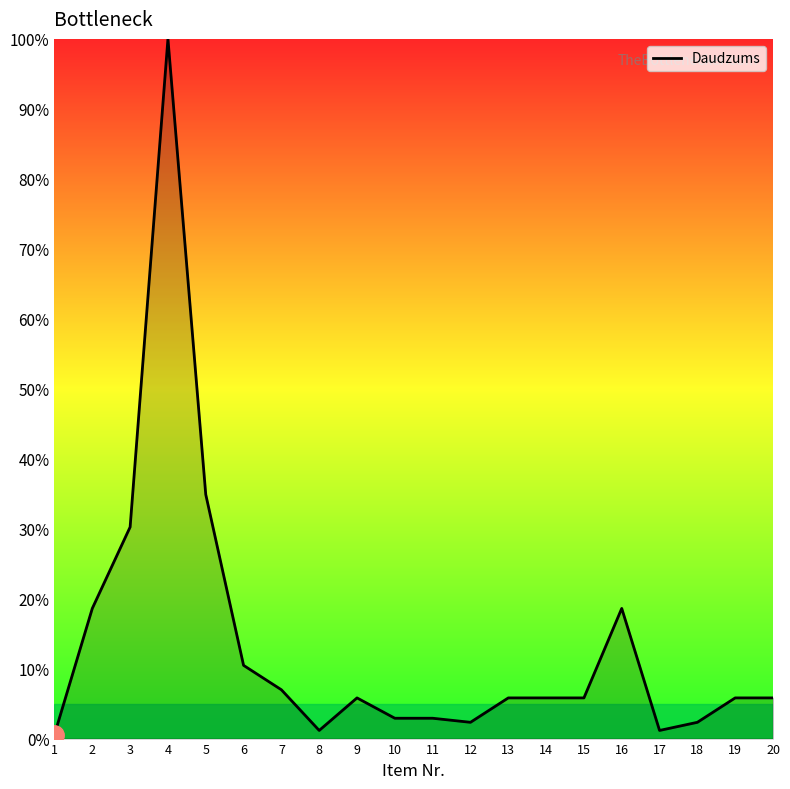

What is the ratio of the value at 3 to the value at 9?

5.2